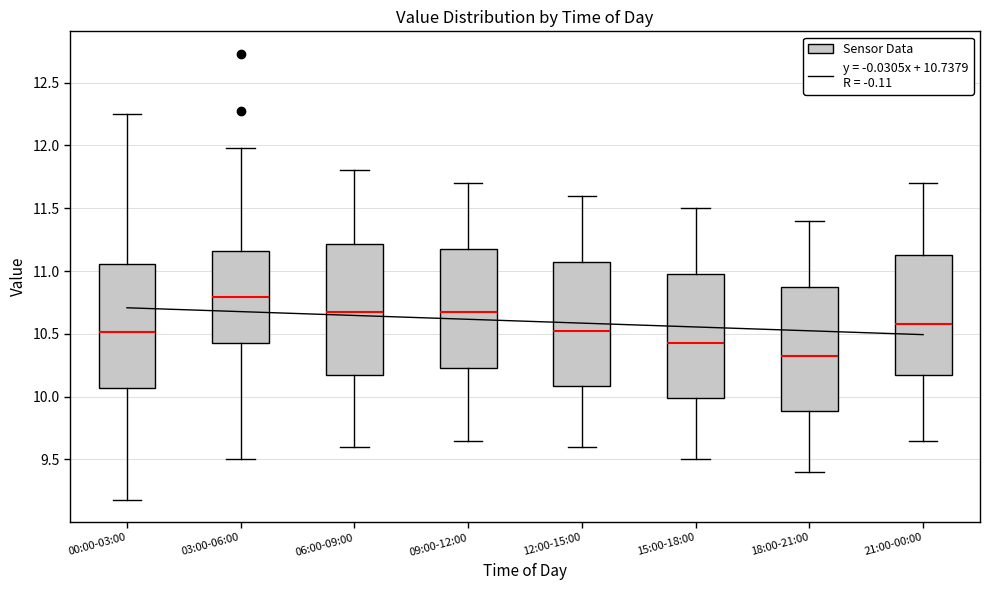

Which box's median line is the highest?

03:00-06:00